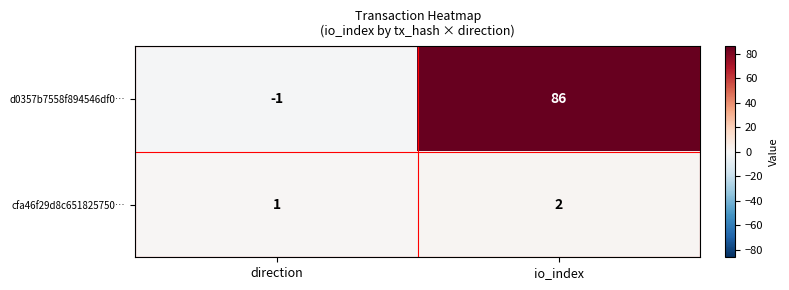

The value of d0357b7558f894546df0… at direction is -2. True or false?

False